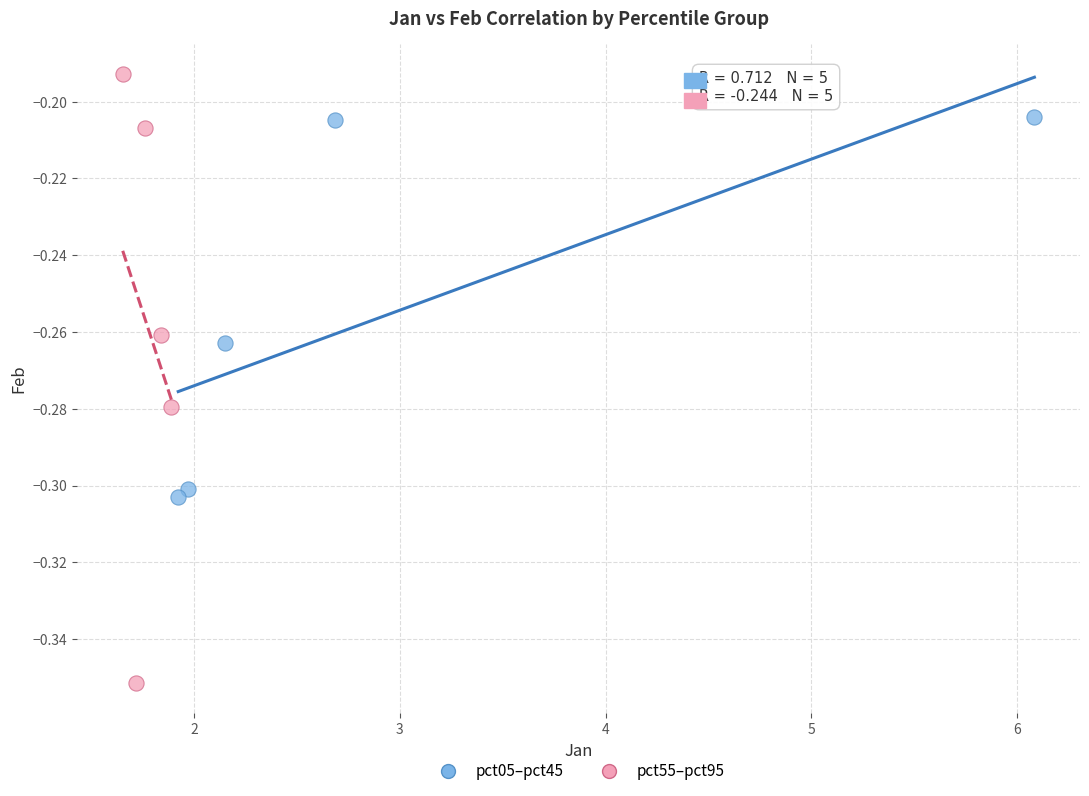

Which series contains the lowest Y value?

pct55–pct95